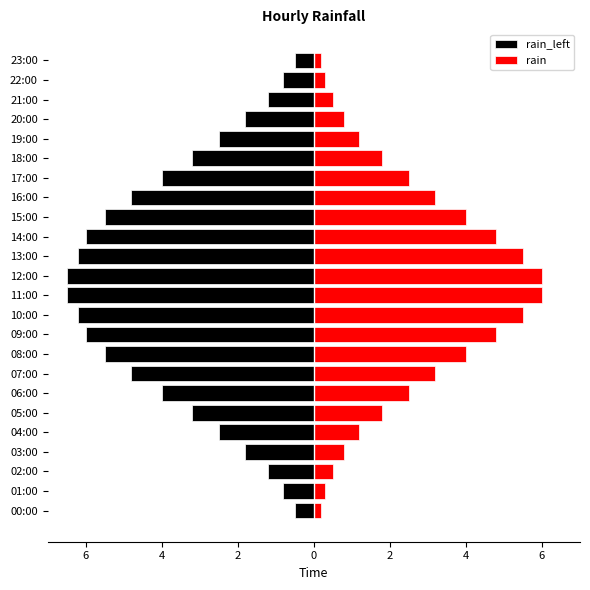

What are all the series names shown in the legend?

rain_left, rain